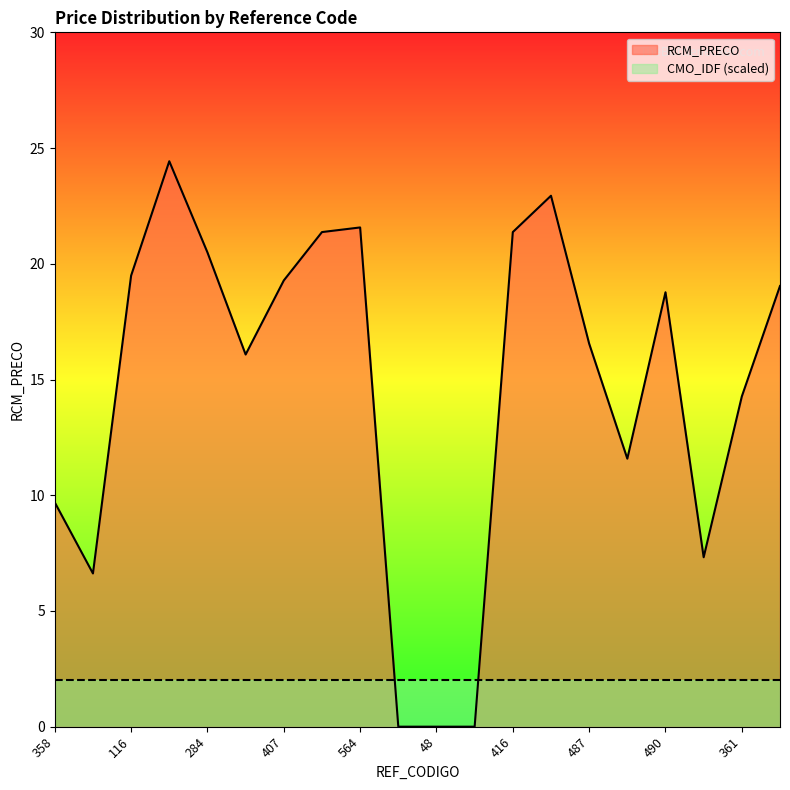

What value does the data have at 407?

19.3